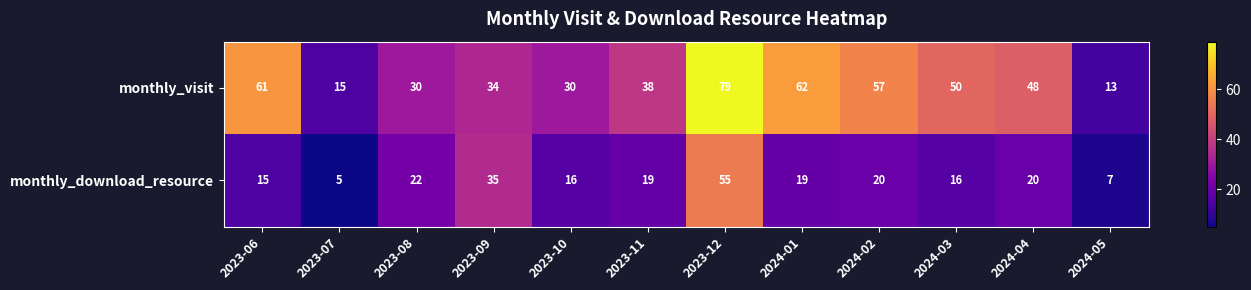

What is the sum of the monthly_download_resource values at 2023-07 and 2023-06?

20